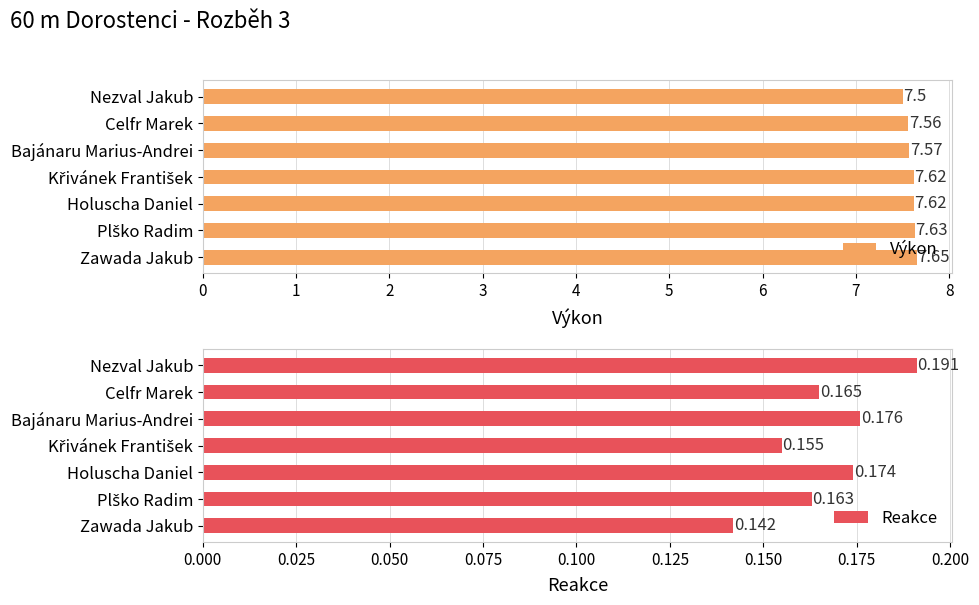

Reading left to right, list all the values displayed in this chart.

Výkon: 7.5	7.6	7.6	7.6	7.6	7.6	7.7
Reakce: 0.2	0.2	0.2	0.2	0.2	0.2	0.1